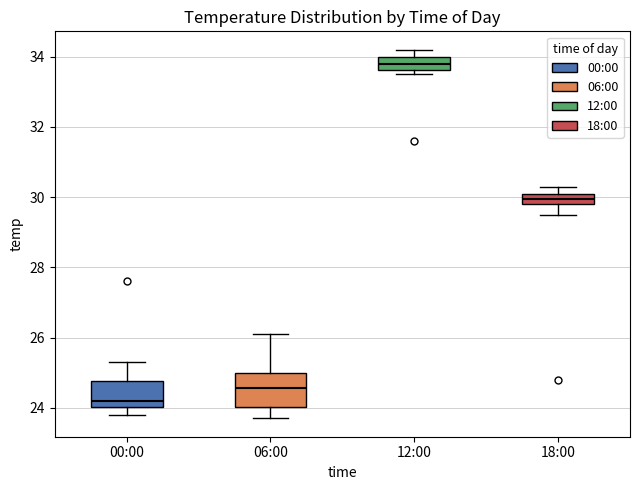

Reading left to right, read every box against the y-axis: the position of its median line, the range the box covers, and the ends of its whiskers. The values are not printed on the chart, so give them approximately, as read against the axis.

00:00: median 24.2, box 24.0 to 24.8, whiskers 23.8 to 25.4
06:00: median 24.6, box 24.0 to 25.0, whiskers 23.8 to 26.2
12:00: median 33.8, box 33.6 to 34.0, whiskers 33.6 (just below the box's lower edge) to 34.2
18:00: median 30.0, box 29.8 to 30.2, whiskers 29.6 to 30.4